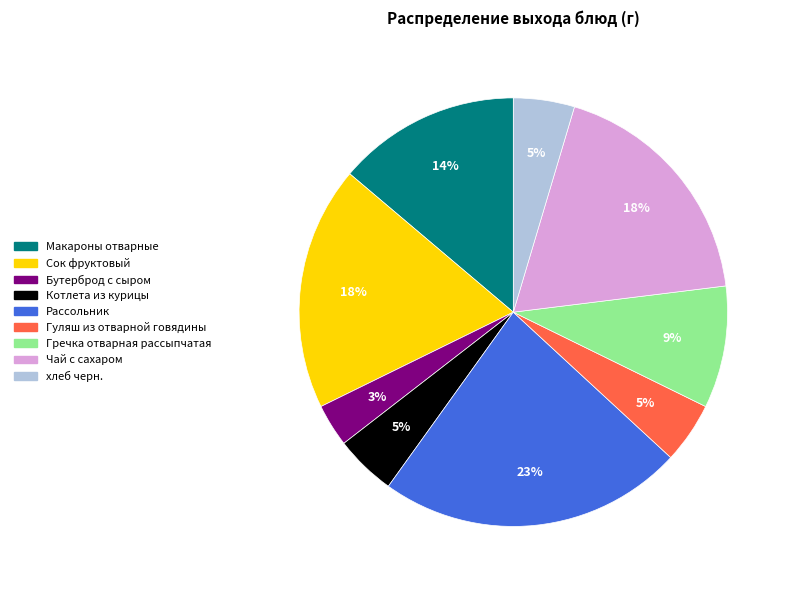

To the nearest percent, what is the average slice percentage?

11%